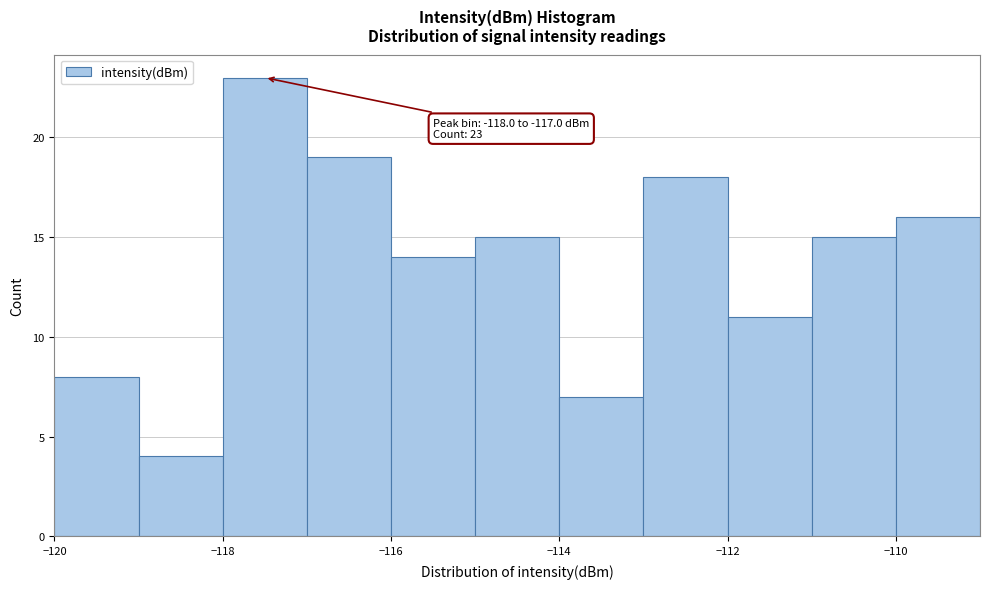

Which range on the x-axis has the tallest bar?

-118 to -117